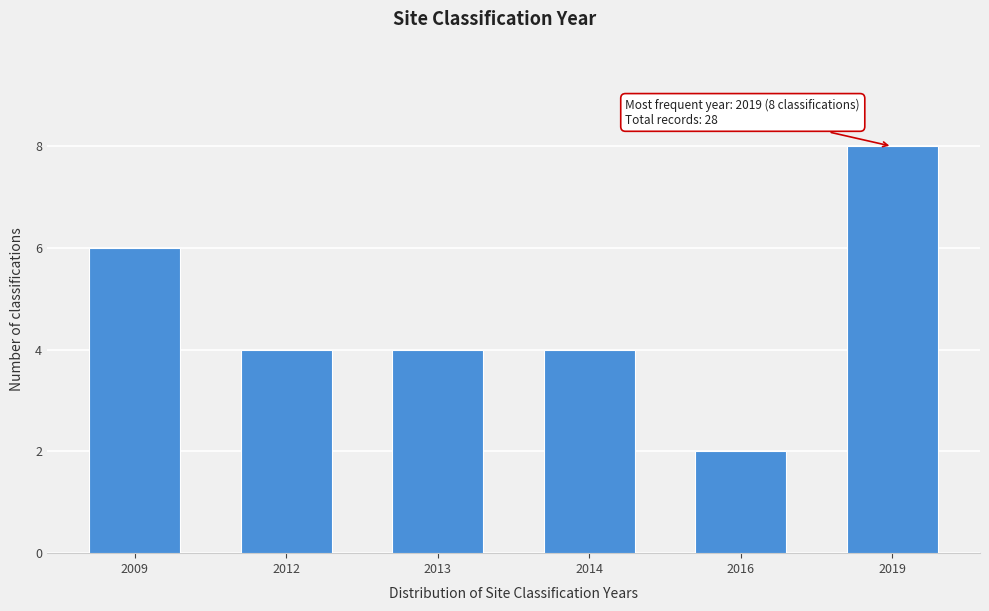

Reading right to left, what are all the values shown in this chart?

8	2	4	4	4	6